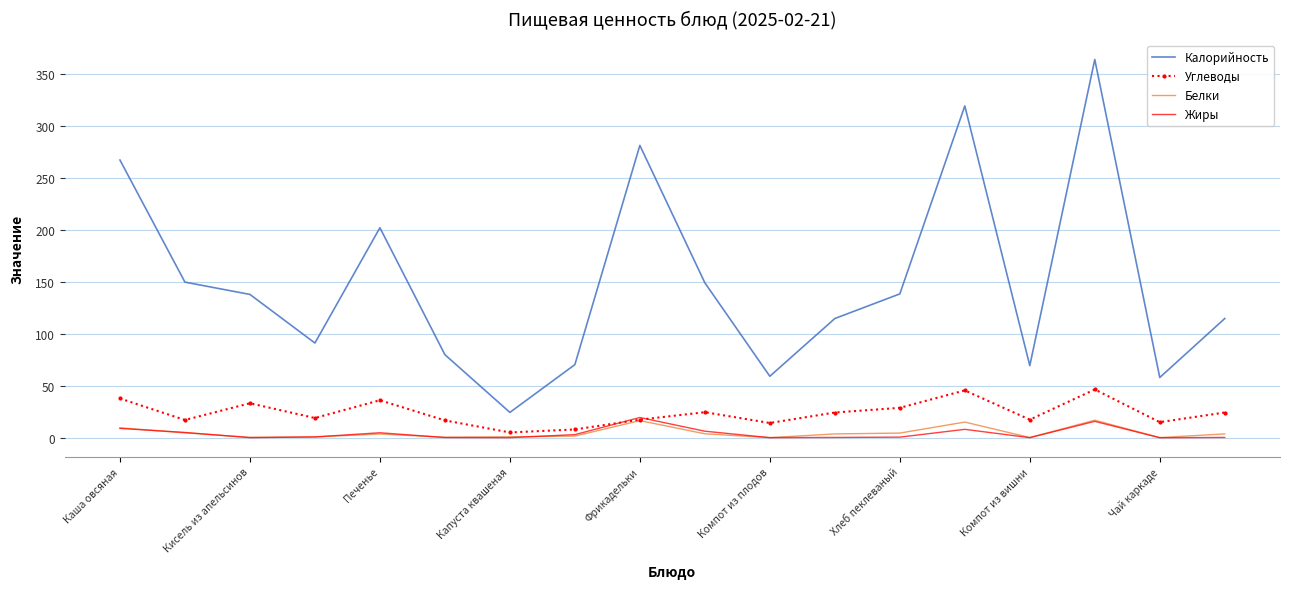

What is the highest value of the Жиры series?

19.5